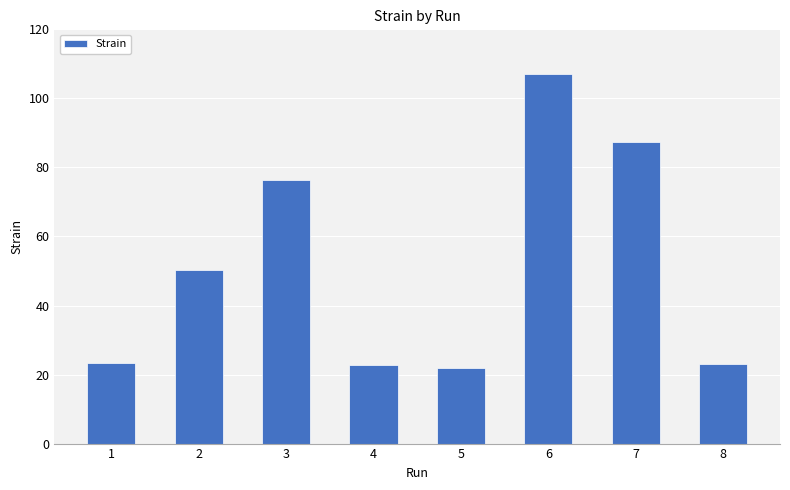

What is the minimum value shown in the chart?

22.0